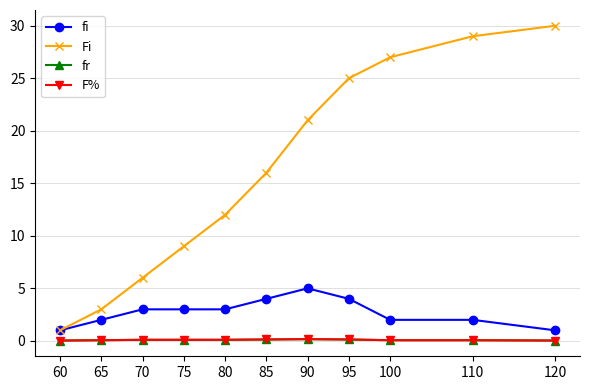

Does the chart have visible grid lines?

Yes